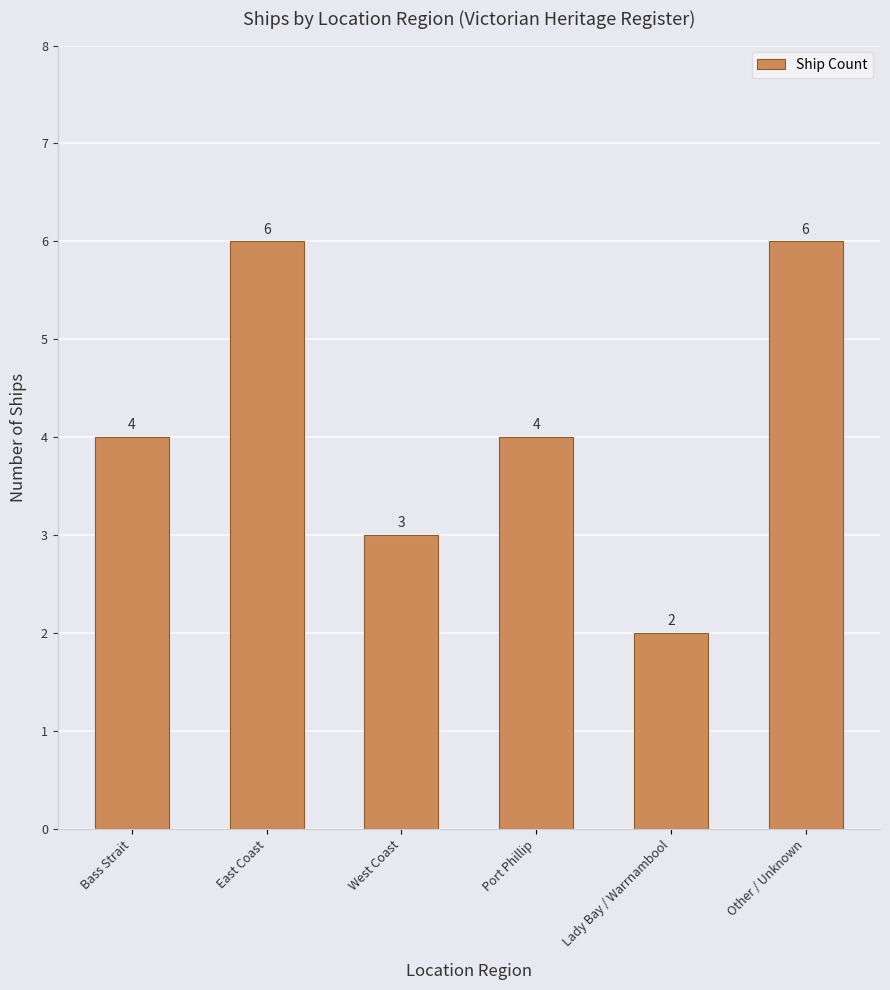

True or false: the data shows 2 at Lady Bay / Warrnambool.

True